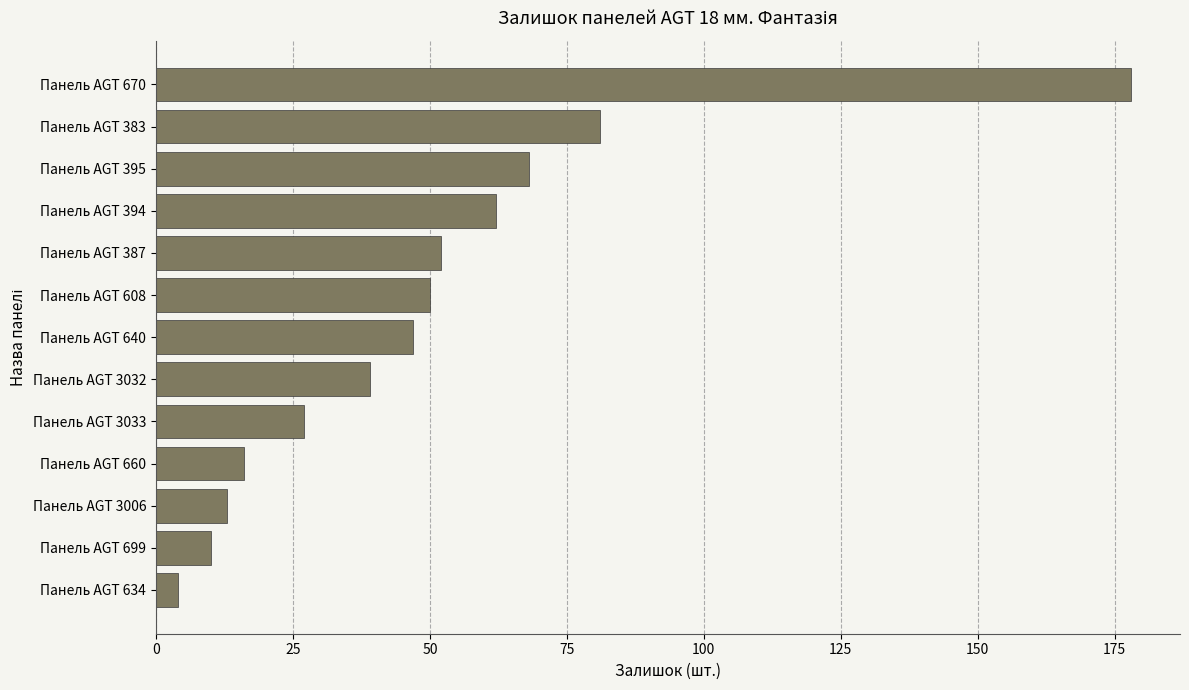

What is the label of the 11th bar from the top?

Панель AGT 3006